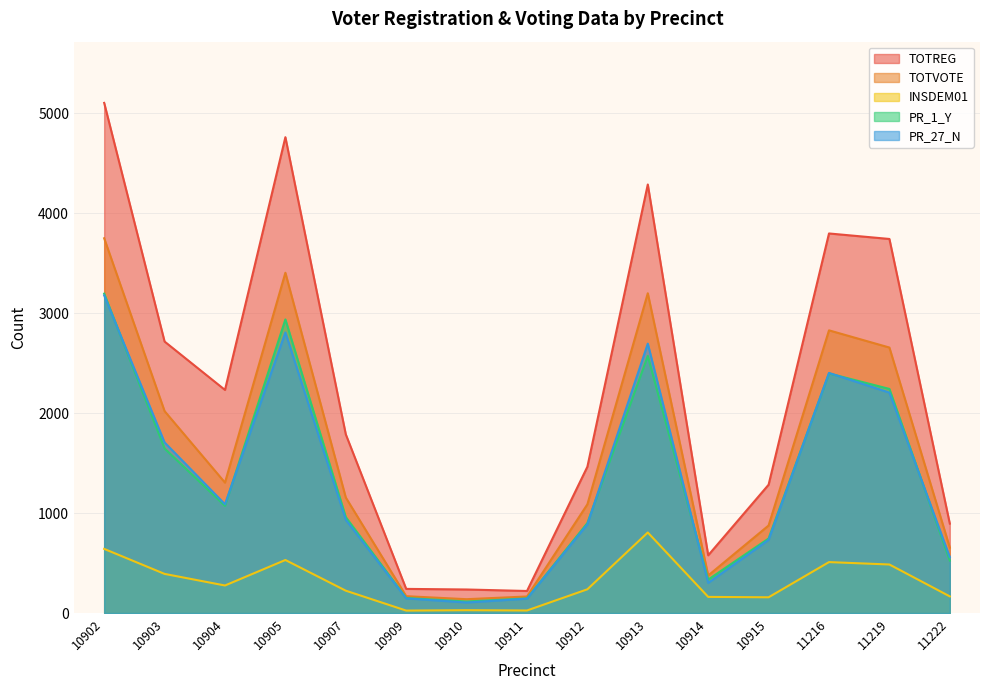

What is the spread (max minus min) of values at 10913?

3481